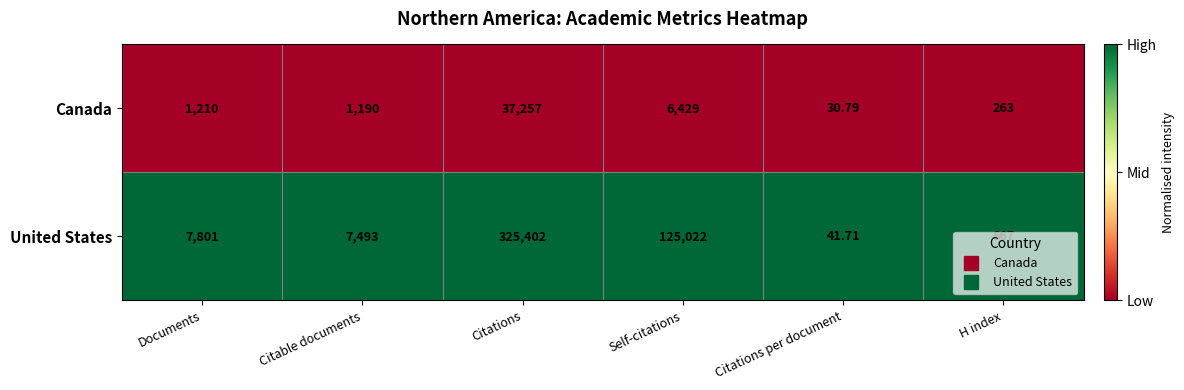

List the series in order of their peak value, highest first.

United States, Canada